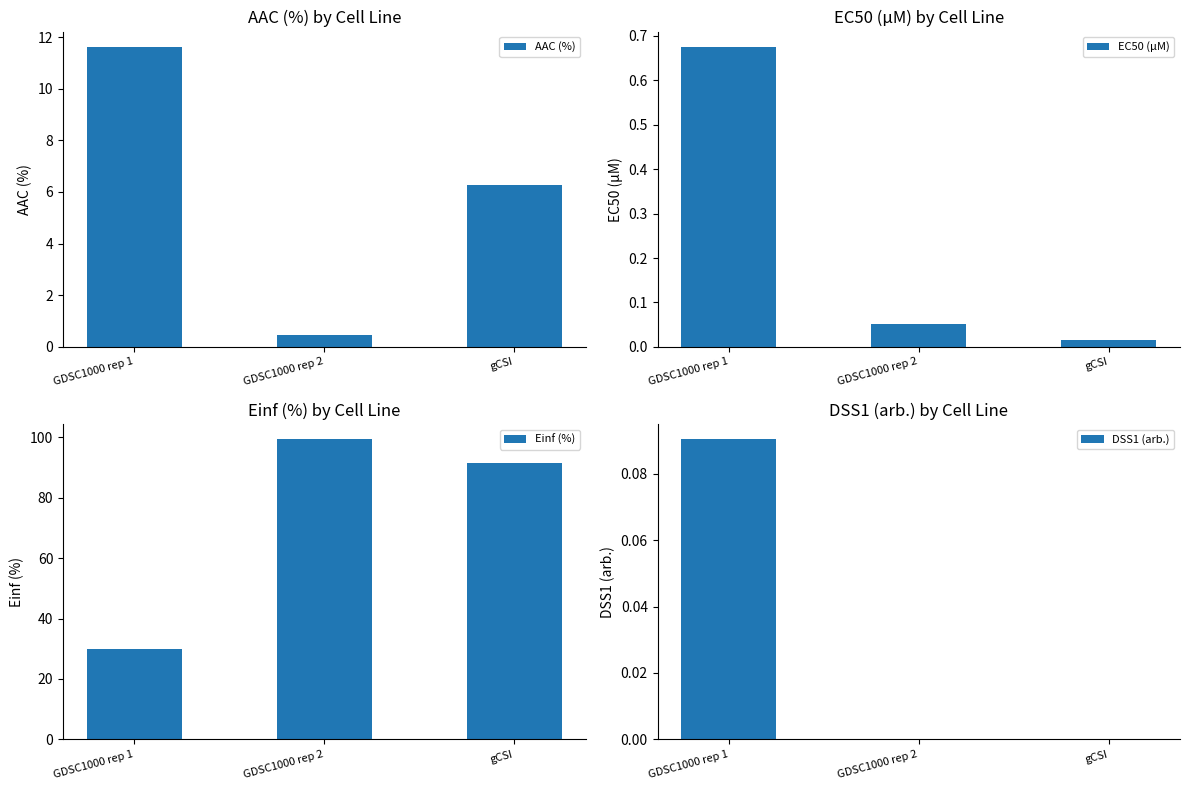

What is the approximate value of EC50 (µM) at GDSC1000 rep 2?

0.1